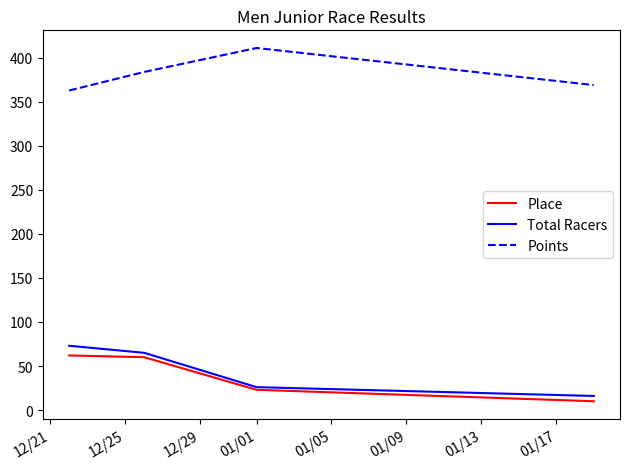

True or false: Points and Total Racers cross at least once.

False